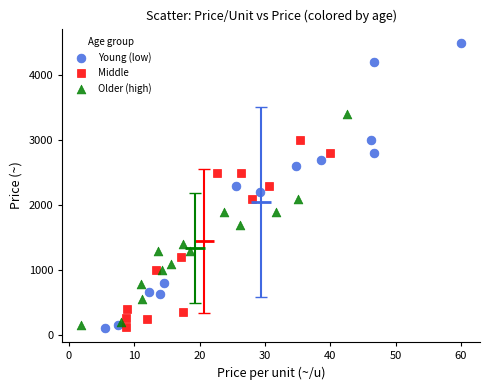

Which series contains the highest Y value?

Young (low)